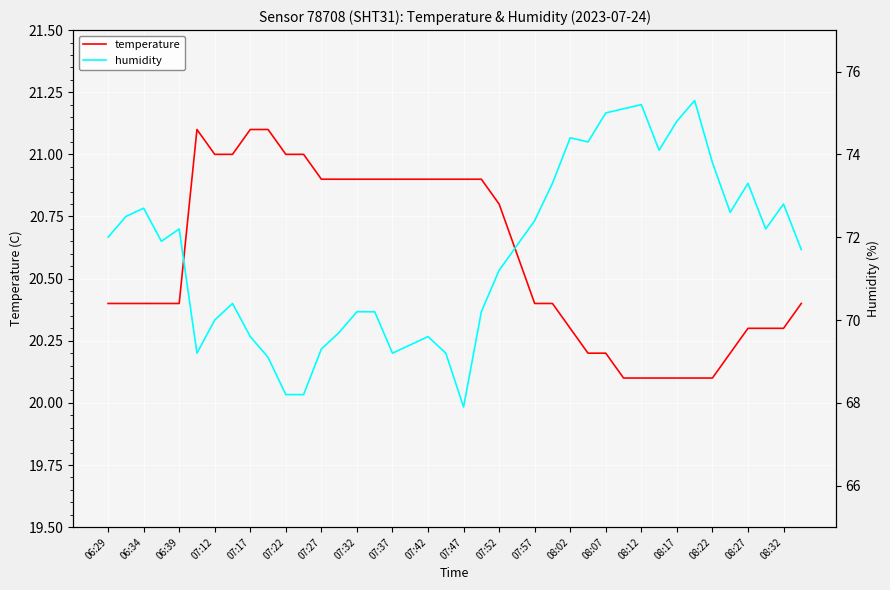

Is it true that temperature equals 21.1 at 07:17?

True